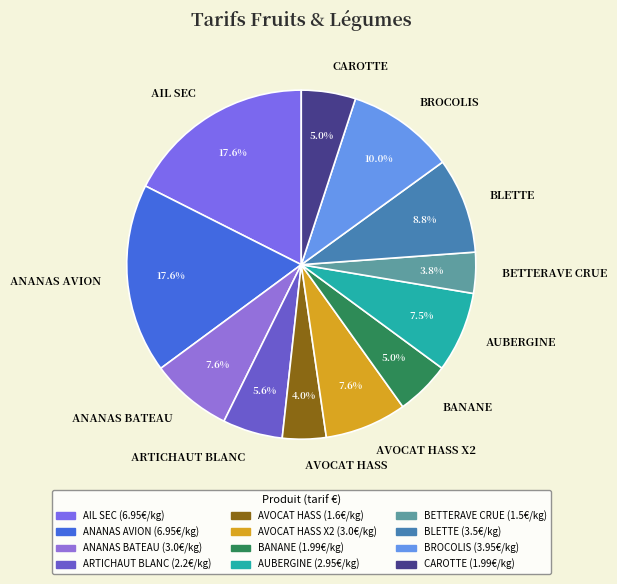

Combined, do BETTERAVE CRUE and BANANE account for over 50%?

No